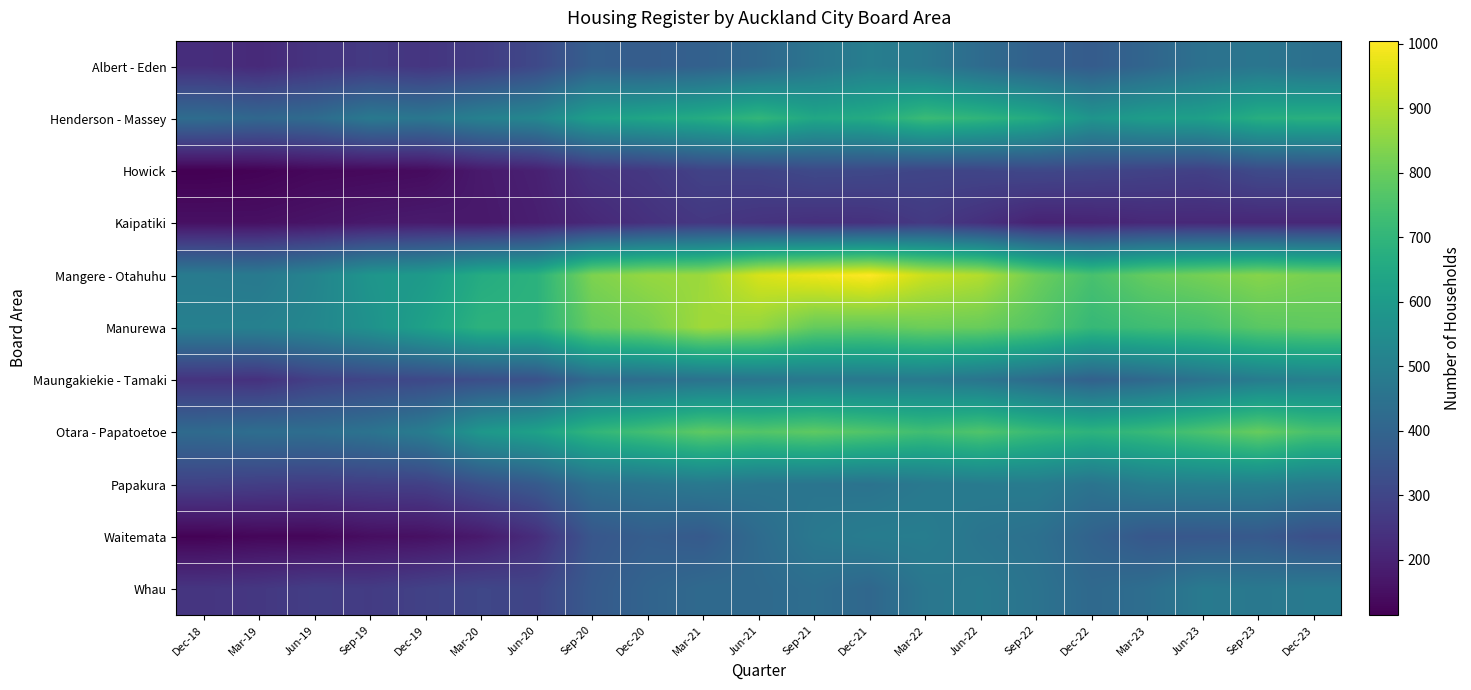

Reading right to left, what are all the values shown in this chart?

Albert - Eden: Dec-23=444	Sep-23=462	Jun-23=447	Mar-23=405	Dec-22=372	Sep-22=390	Jun-22=426	Mar-22=471	Dec-21=495	Sep-21=459	Jun-21=414	Mar-21=390	Dec-20=375	Sep-20=384	Jun-20=309	Mar-20=273	Dec-19=252	Sep-19=264	Jun-19=249	Mar-19=219	Dec-18=231
Henderson - Massey: Dec-23=678	Sep-23=672	Jun-23=618	Mar-23=609	Dec-22=576	Sep-22=657	Jun-22=696	Mar-22=720	Dec-21=660	Sep-21=645	Jun-21=702	Mar-21=663	Dec-20=639	Sep-20=615	Jun-20=525	Mar-20=504	Dec-19=465	Sep-19=474	Jun-19=426	Mar-19=411	Dec-18=429
Howick: Dec-23=318	Sep-23=315	Jun-23=285	Mar-23=291	Dec-22=300	Sep-22=306	Jun-22=300	Mar-22=300	Dec-21=309	Sep-21=312	Jun-21=294	Mar-21=291	Dec-20=261	Sep-20=246	Jun-20=195	Mar-20=177	Dec-19=141	Sep-19=135	Jun-19=132	Mar-19=120	Dec-18=114
Kaipatiki: Dec-23=213	Sep-23=213	Jun-23=216	Mar-23=216	Dec-22=204	Sep-22=201	Jun-22=237	Mar-22=264	Dec-21=240	Sep-21=237	Jun-21=246	Mar-21=258	Dec-20=240	Sep-20=216	Jun-20=189	Mar-20=174	Dec-19=180	Sep-19=174	Jun-19=162	Mar-19=153	Dec-18=153
Mangere - Otahuhu: Dec-23=822	Sep-23=843	Jun-23=819	Mar-23=795	Dec-22=747	Sep-22=807	Jun-22=903	Mar-22=933	Dec-21=1005	Sep-21=981	Jun-21=951	Mar-21=873	Dec-20=864	Sep-20=831	Jun-20=684	Mar-20=663	Dec-19=600	Sep-19=579	Jun-19=516	Mar-19=477	Dec-18=483
Manurewa: Dec-23=786	Sep-23=777	Jun-23=741	Mar-23=729	Dec-22=711	Sep-22=768	Jun-22=801	Mar-22=807	Dec-21=789	Sep-21=795	Jun-21=861	Mar-21=879	Dec-20=819	Sep-20=795	Jun-20=687	Mar-20=687	Dec-19=624	Sep-19=567	Jun-19=525	Mar-19=504	Dec-18=501
Maungakiekie - Tamaki: Dec-23=501	Sep-23=486	Jun-23=453	Mar-23=417	Dec-22=390	Sep-22=426	Jun-22=459	Mar-22=480	Dec-21=474	Sep-21=474	Jun-21=462	Mar-21=450	Dec-20=435	Sep-20=423	Jun-20=339	Mar-20=327	Dec-19=309	Sep-19=300	Jun-19=282	Mar-19=240	Dec-18=246
Otara - Papatoetoe: Dec-23=747	Sep-23=798	Jun-23=753	Mar-23=714	Dec-22=690	Sep-22=717	Jun-22=762	Mar-22=732	Dec-21=762	Sep-21=786	Jun-21=765	Mar-21=786	Dec-20=738	Sep-20=699	Jun-20=624	Mar-20=588	Dec-19=489	Sep-19=453	Jun-19=435	Mar-19=435	Dec-18=423
Papakura: Dec-23=483	Sep-23=501	Jun-23=498	Mar-23=492	Dec-22=456	Sep-22=486	Jun-22=483	Mar-22=474	Dec-21=453	Sep-21=459	Jun-21=462	Mar-21=474	Dec-20=459	Sep-20=444	Jun-20=366	Mar-20=333	Dec-19=285	Sep-19=279	Jun-19=273	Mar-19=279	Dec-18=288
Waitemata: Dec-23=330	Sep-23=363	Jun-23=357	Mar-23=357	Dec-22=396	Sep-22=444	Jun-22=459	Mar-22=492	Dec-21=489	Sep-21=471	Jun-21=426	Mar-21=366	Dec-20=378	Sep-20=354	Jun-20=231	Mar-20=177	Dec-19=153	Sep-19=147	Jun-19=129	Mar-19=129	Dec-18=120
Whau: Dec-23=477	Sep-23=471	Jun-23=477	Mar-23=435	Dec-22=417	Sep-22=453	Jun-22=477	Mar-22=465	Dec-21=411	Sep-21=435	Jun-21=420	Mar-21=420	Dec-20=399	Sep-20=366	Jun-20=297	Mar-20=303	Dec-19=288	Sep-19=270	Jun-19=276	Mar-19=258	Dec-18=252